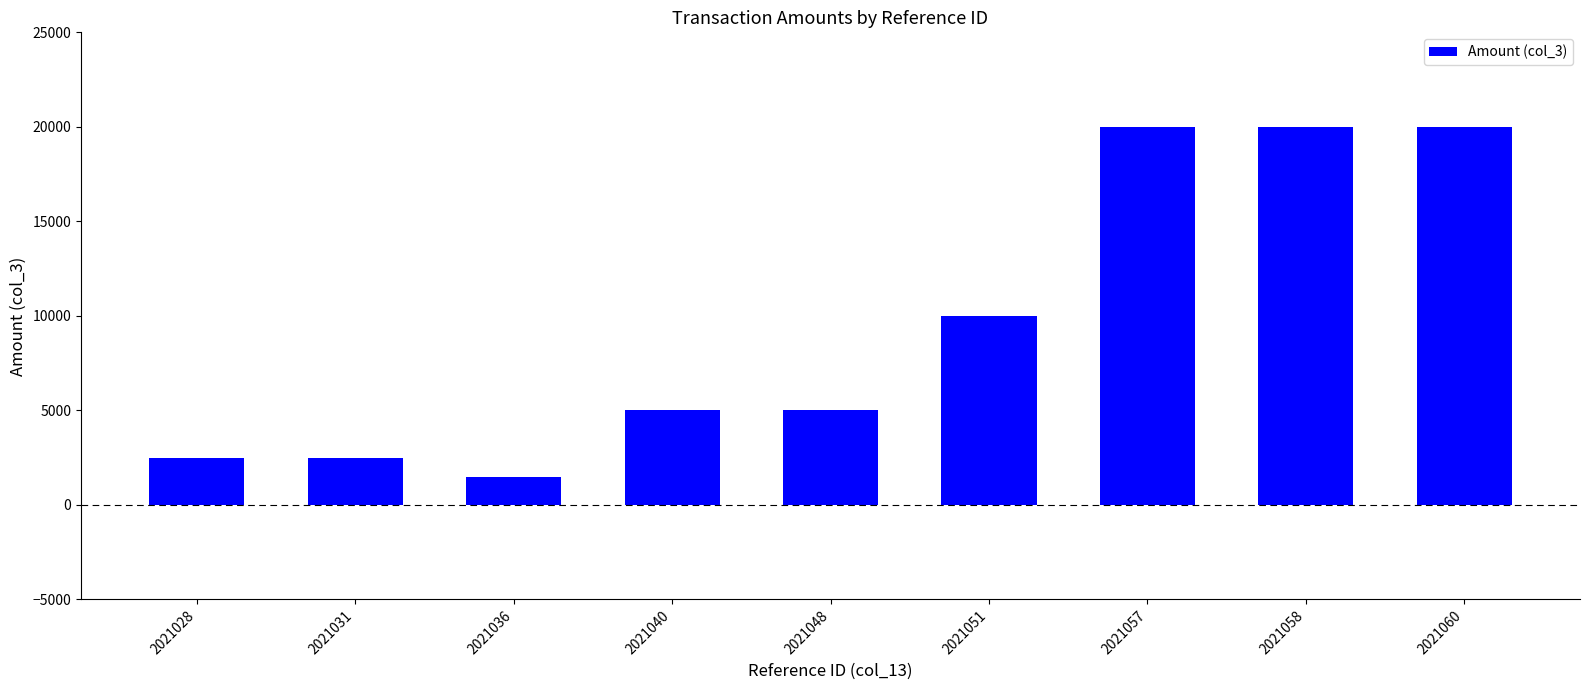

At which category does the chart reach its minimum across all series?

2021036